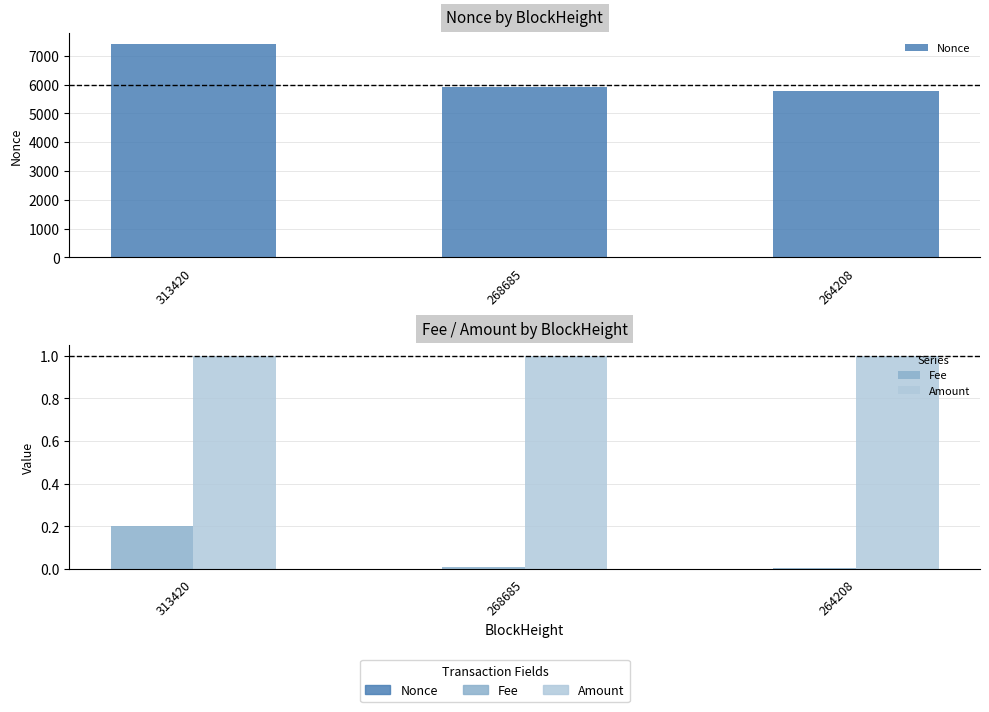

Which category has the lowest value across all series?

264208